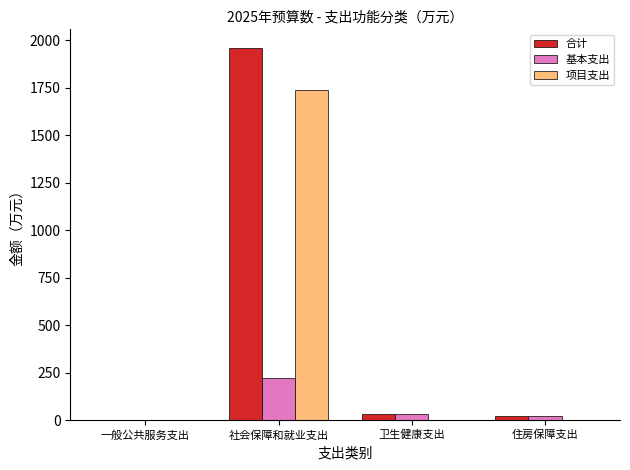

What is the sum of all 项目支出 values?

1736.7